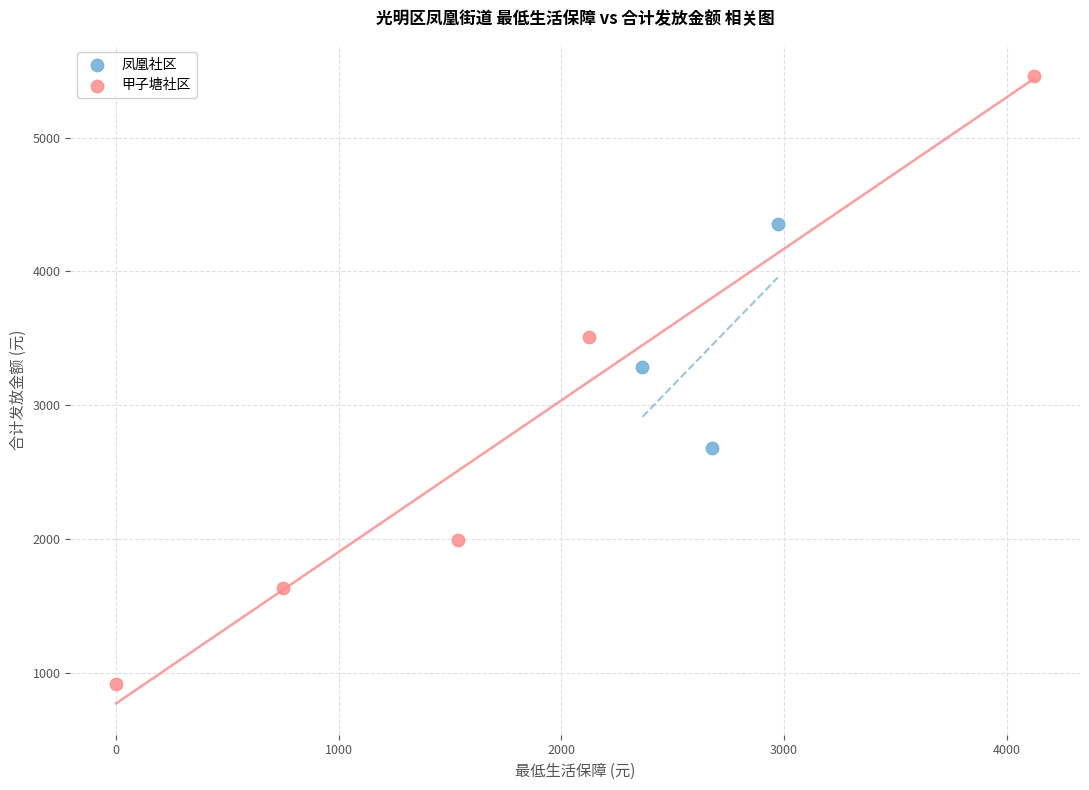

Which series has the largest Y range (max minus min)?

甲子塘社区